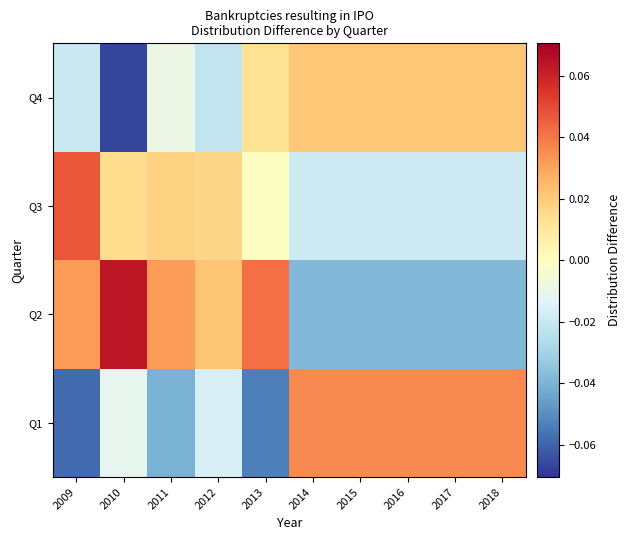

What is the minimum value shown in the chart?

-0.1